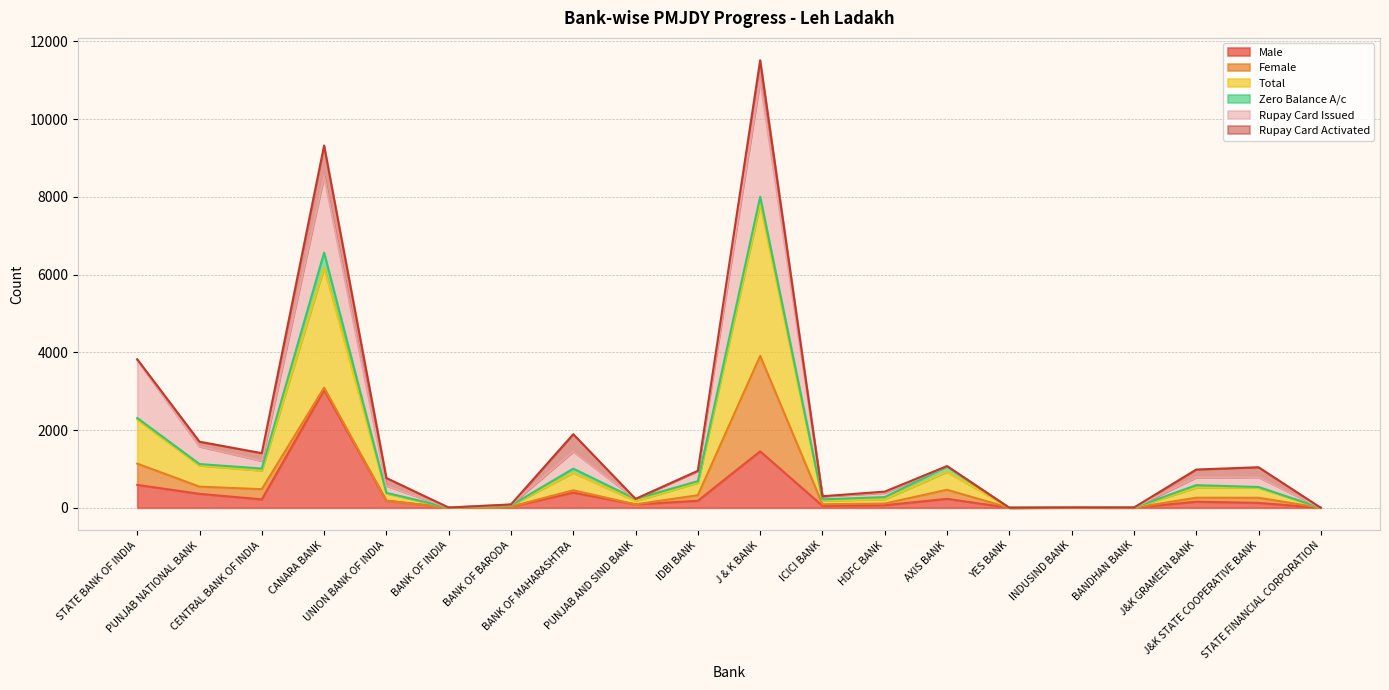

What is the highest value of the Male series?

3031